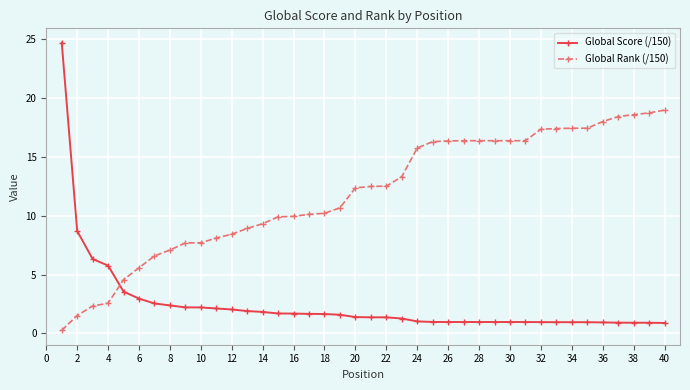

How many lines are shown in the chart?

2